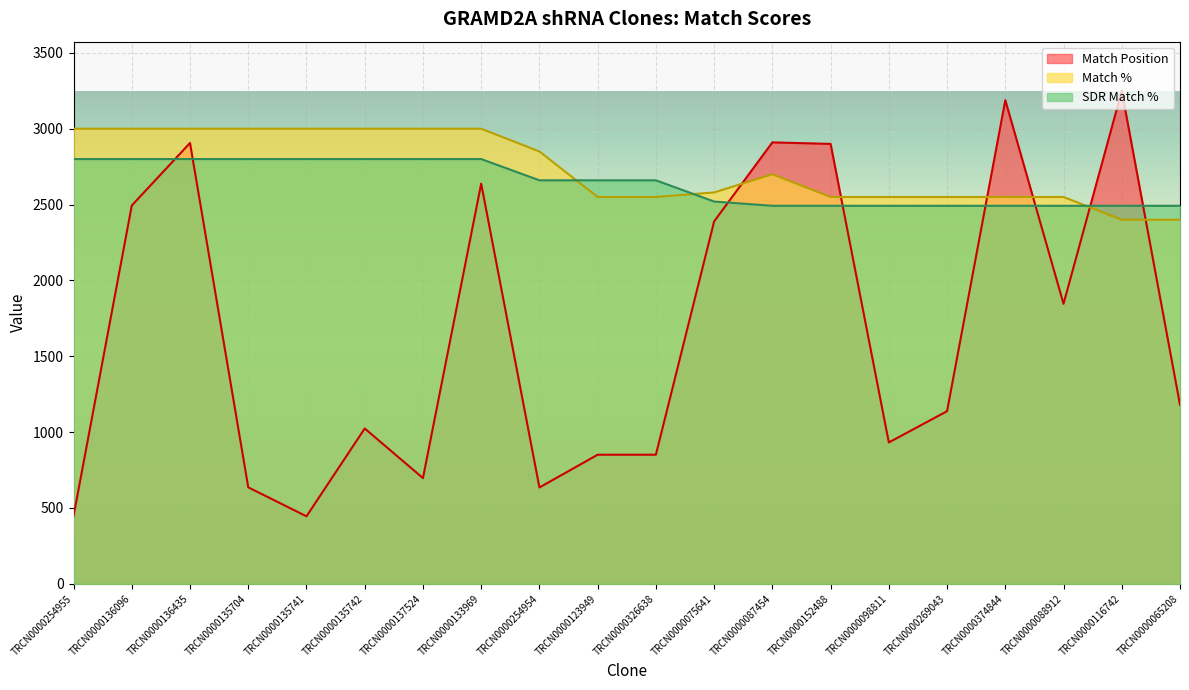

What is the label of the 18th point from the left?

TRCN0000088912